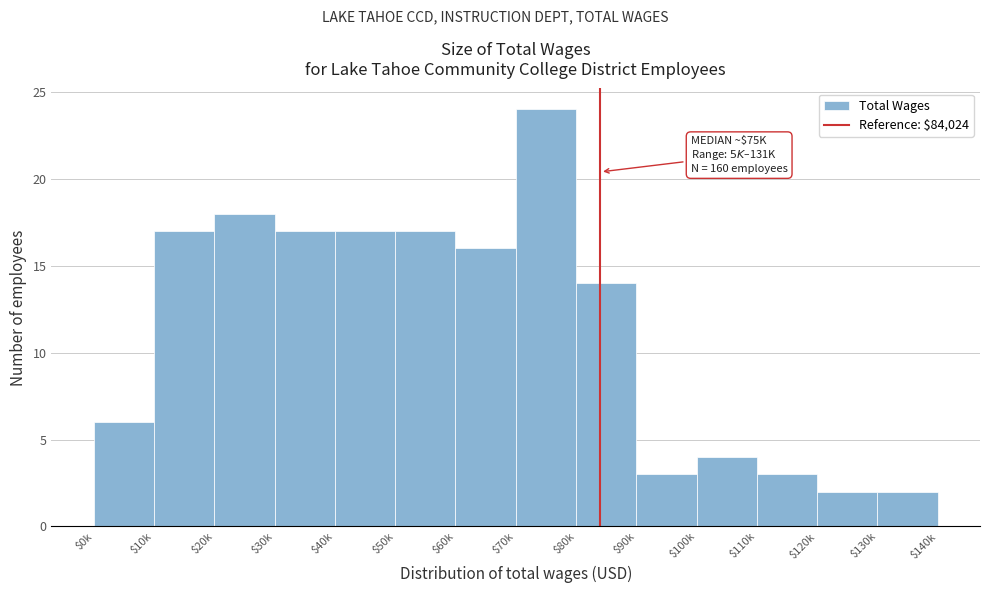

Reading left to right, extract all data points from this chart.

6	17	18	17	17	17	16	24	14	3	4	3	2	2